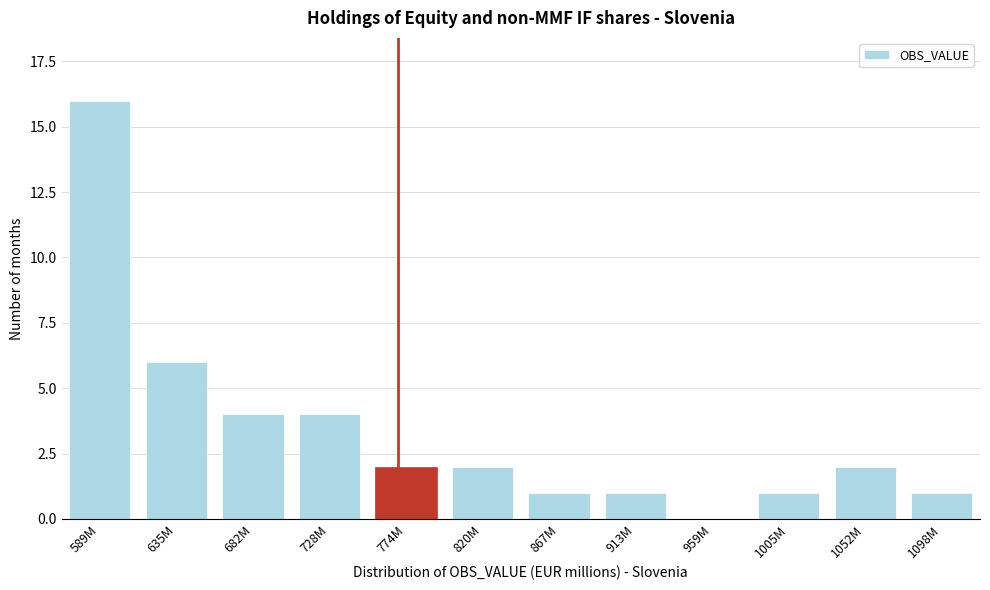

Reading right to left, transcribe all the data shown in this chart.

1098M=1	1052M=2	1005M=1	959M=0	913M=1	867M=1	820M=2	774M=2	728M=4	682M=4	635M=6	589M=16